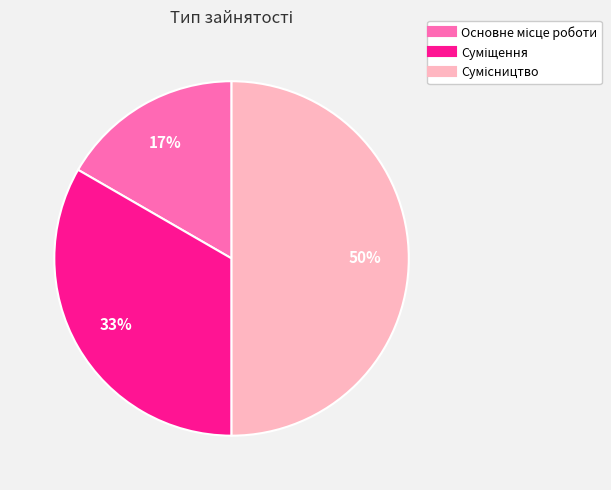

To the nearest percent, what is the average slice percentage?

33%